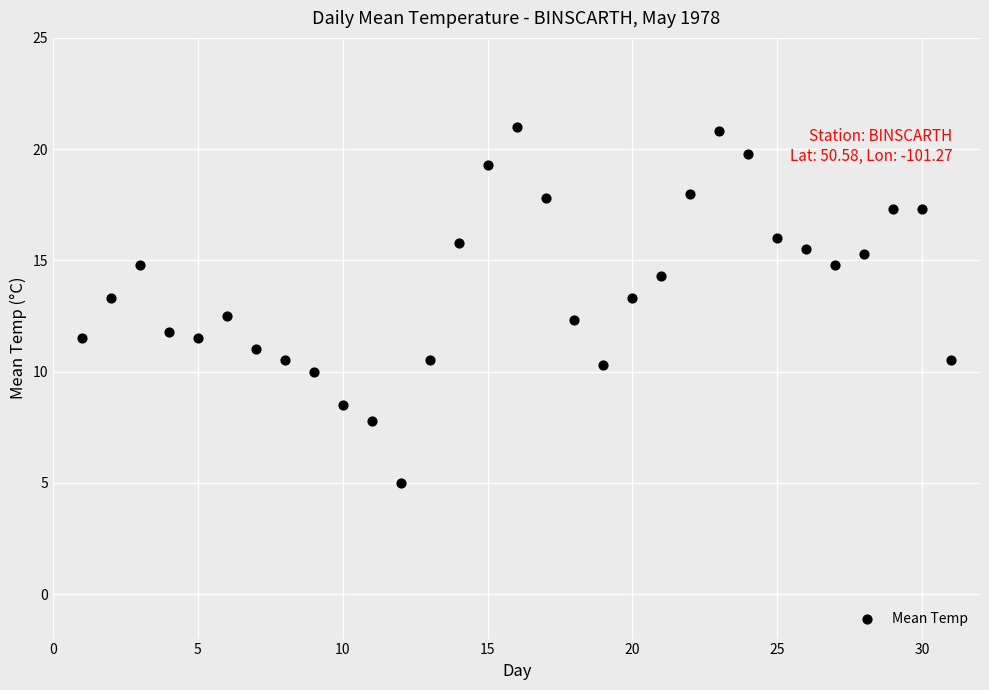

What is the range of X values (max minus min)?

30.0